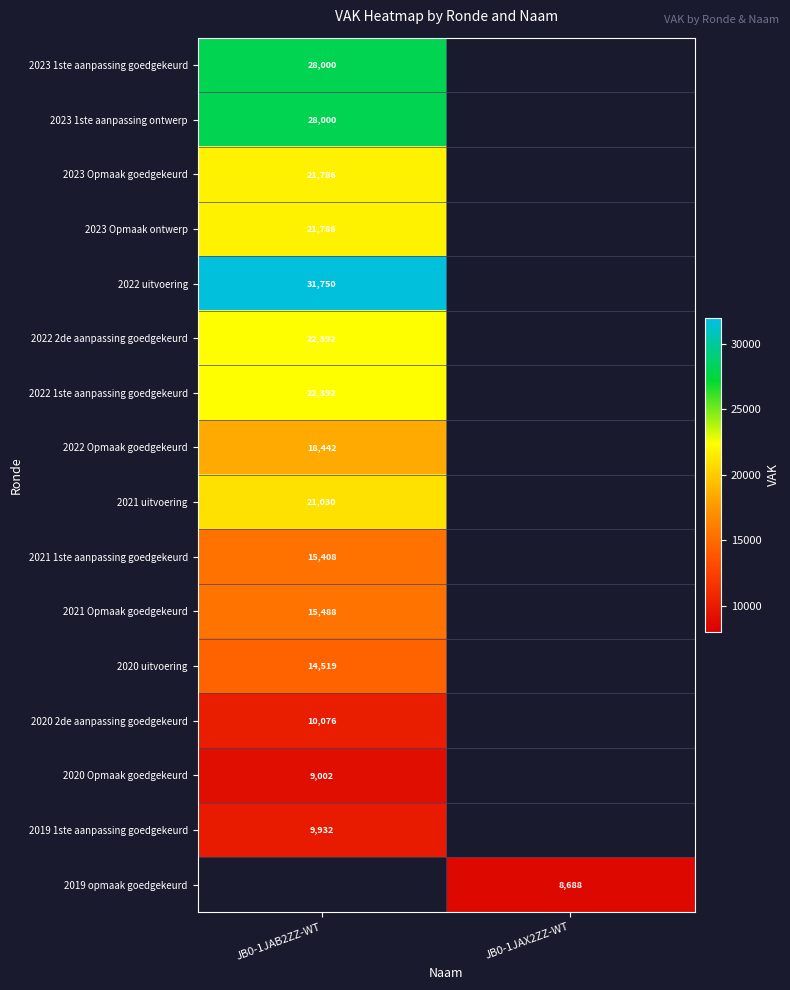

The value of 2020 Opmaak goedgekeurd at JB0-1JAB2ZZ-WT is 12473. True or false?

False